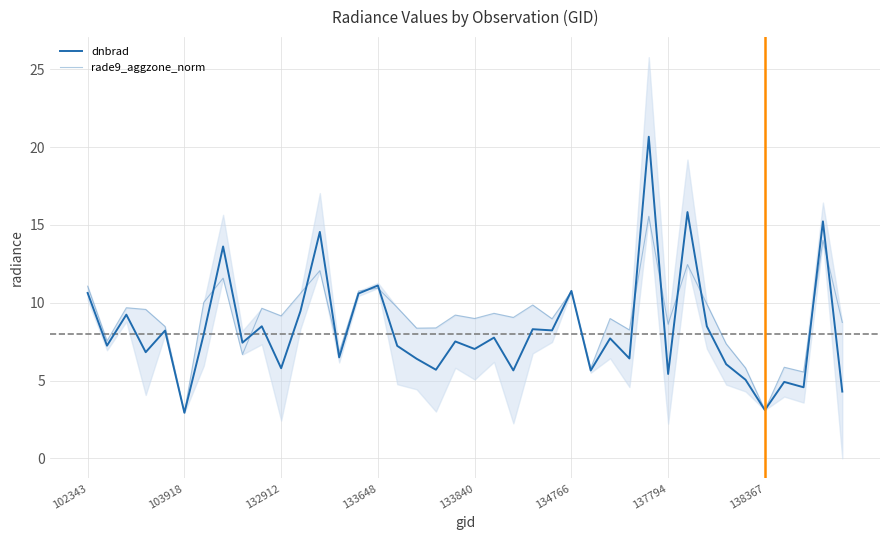

What is the difference between the dnbrad values at 27 and 16?

0.5